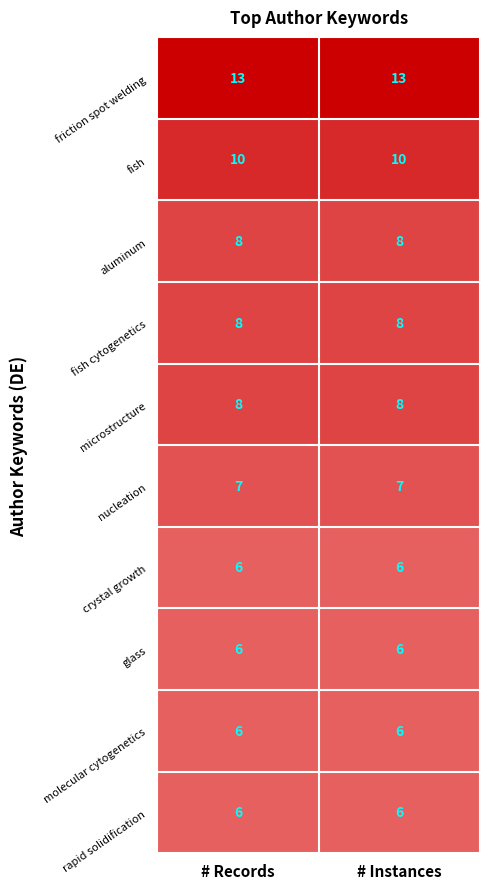

What is the spread (max minus min) of values at # Records?

7